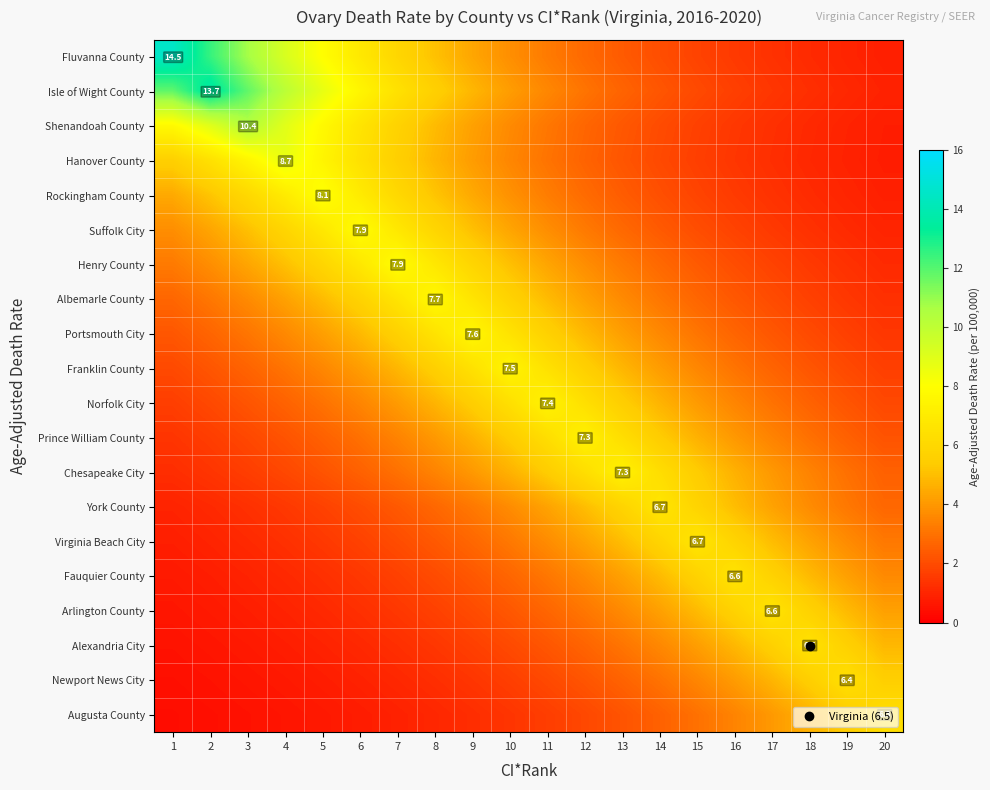

How many data points in Arlington County are above 2?

11